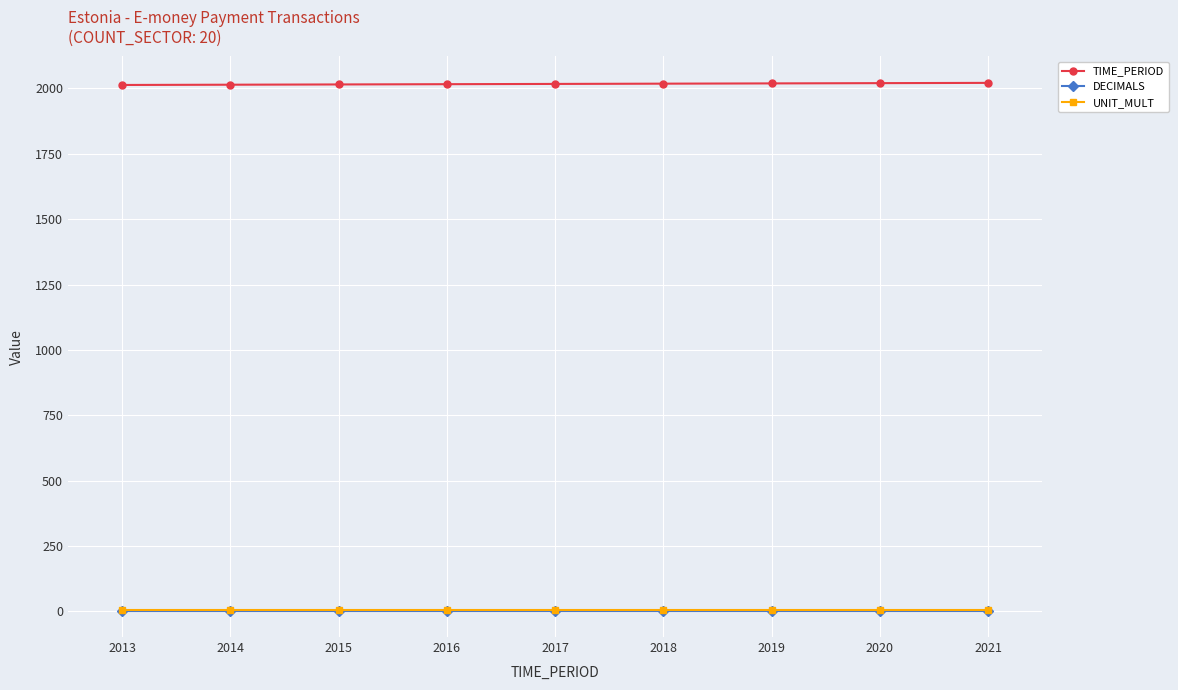

Which series has the largest total across all categories?

TIME_PERIOD